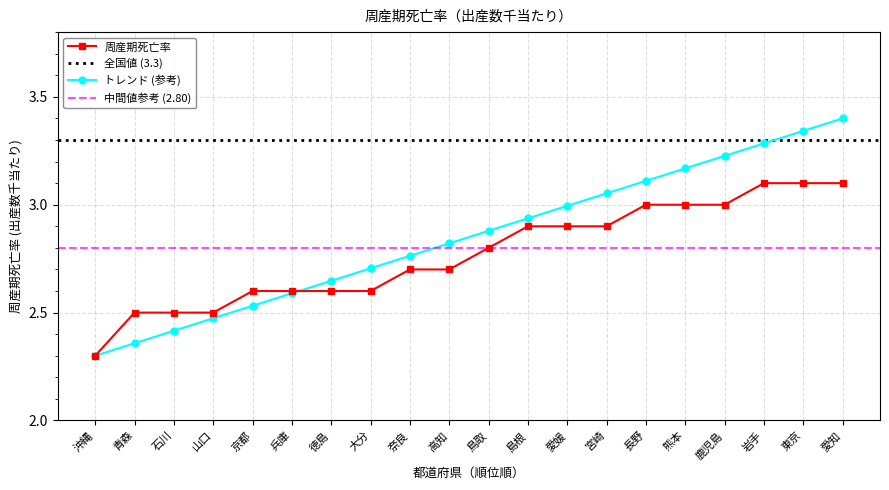

What is the value of the 2nd point from the left?

2.5